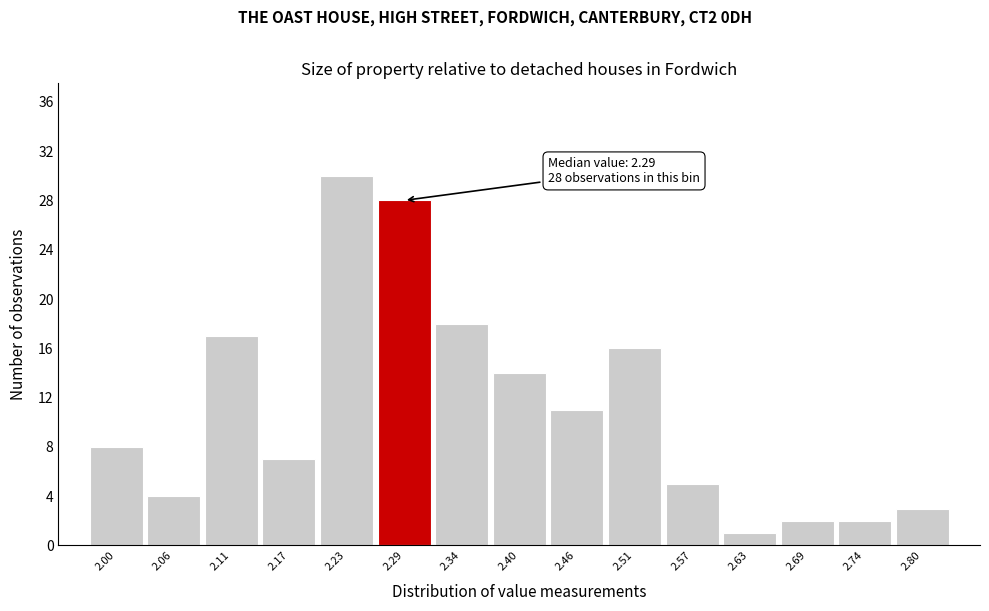

Over which range of the x-axis is the bar tallest?

2.20 to 2.26